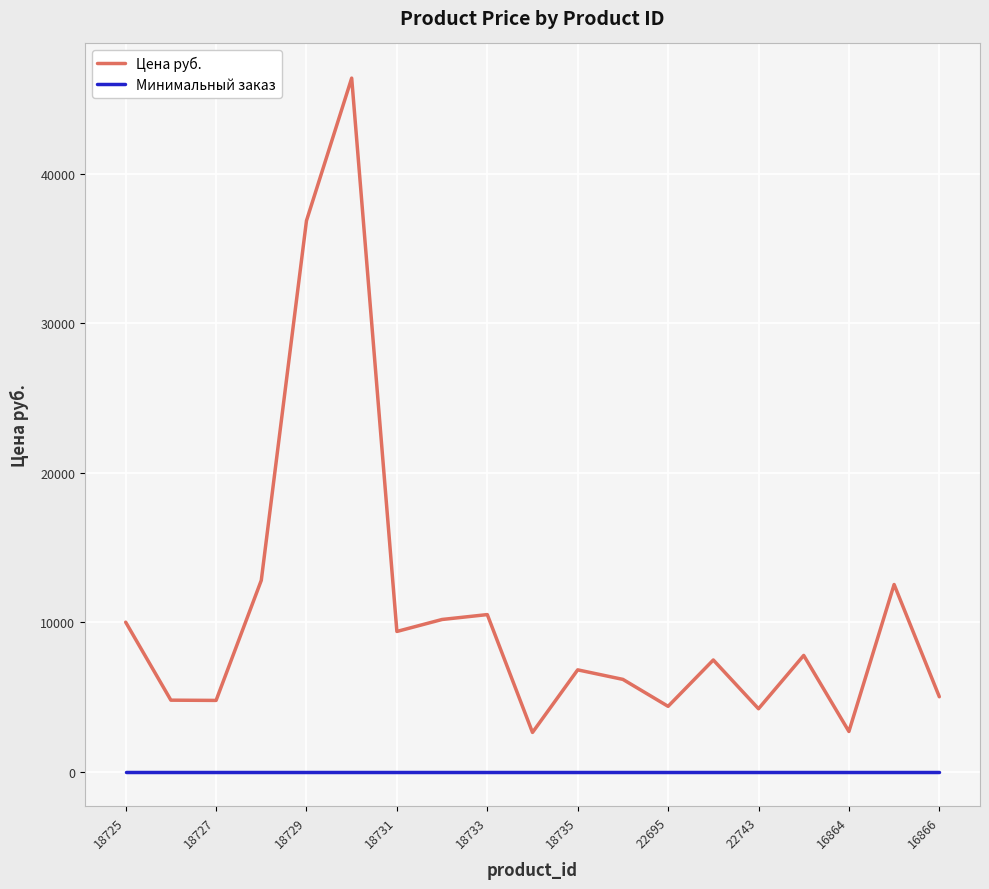

How many interior local valleys does the Цена руб. series have?

6